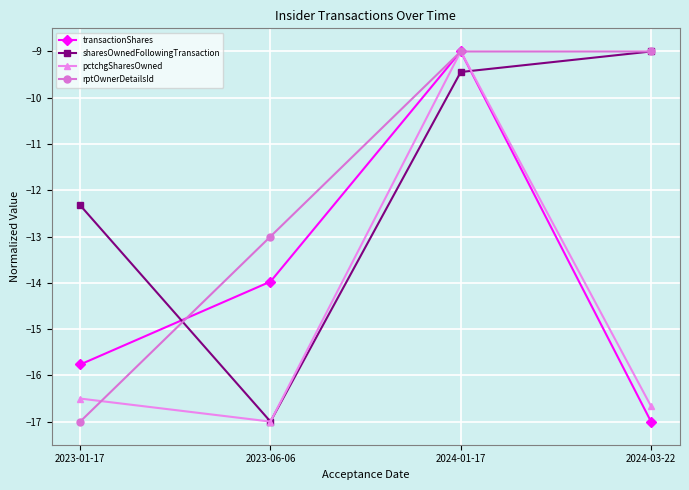

Does the chart display data point markers on the line(s)?

Yes